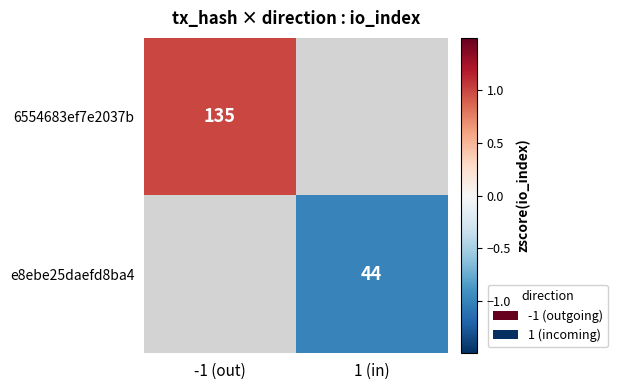

How many series are shown in this chart?

2